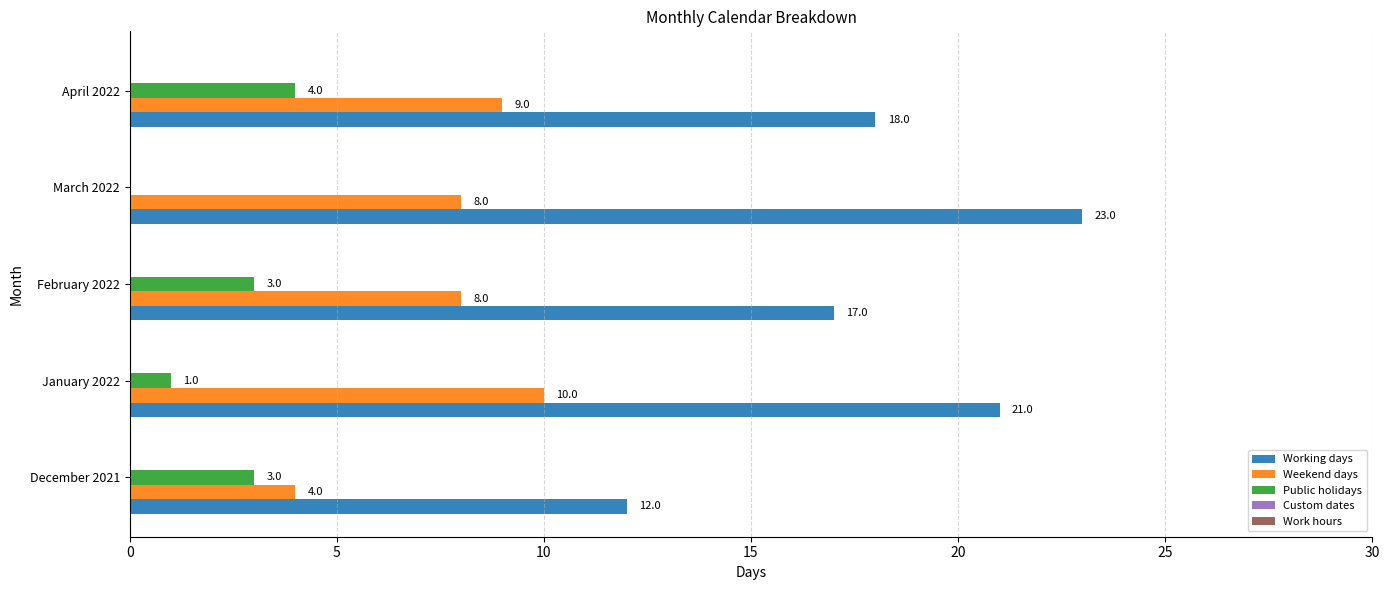

How many data points does each series have?

5